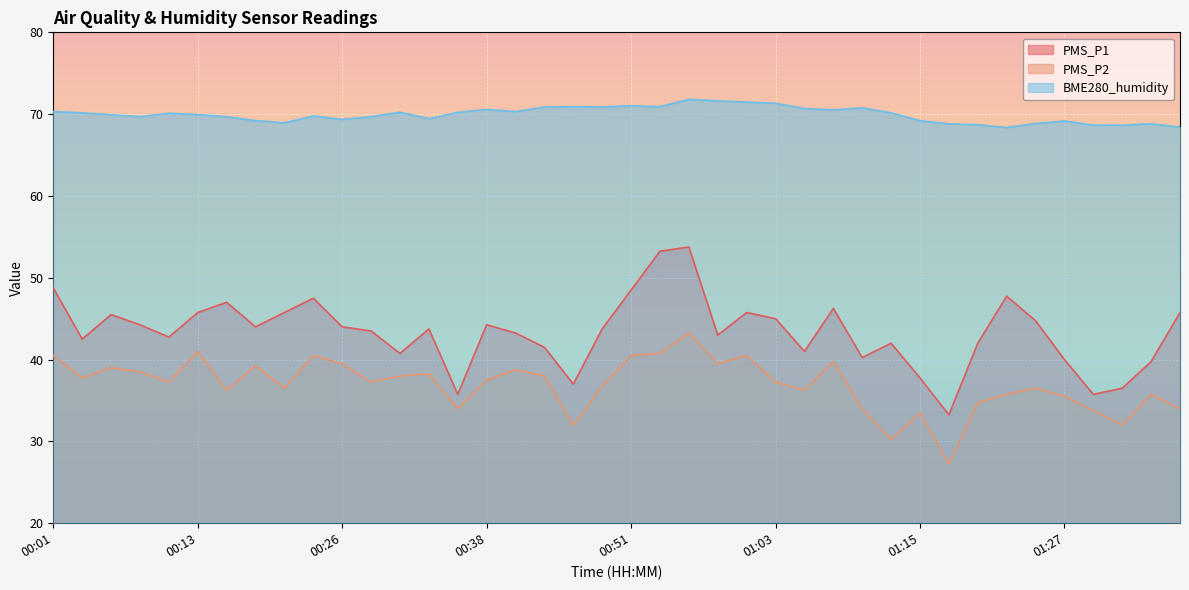

At which label is BME280_humidity closest to 70?

00:13